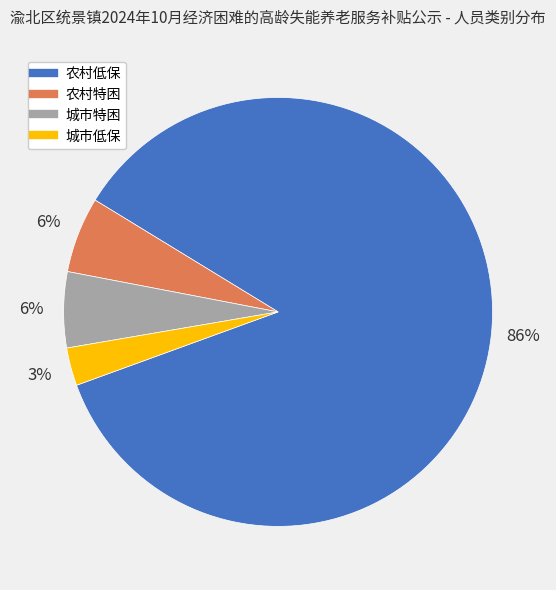

True or false: 农村低保 accounts for 94% of the total.

False